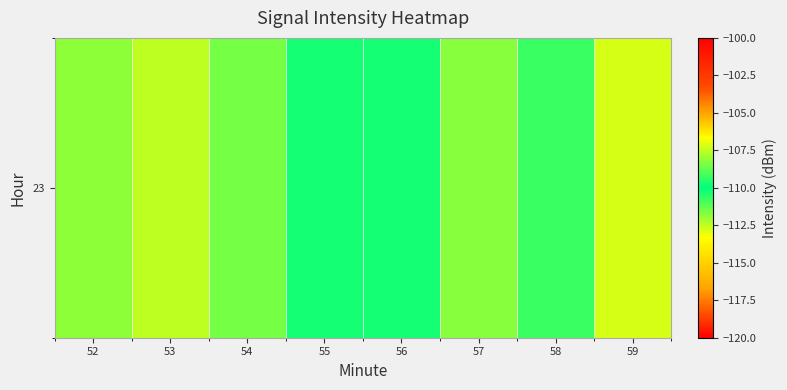

How many data points does each series have?

8